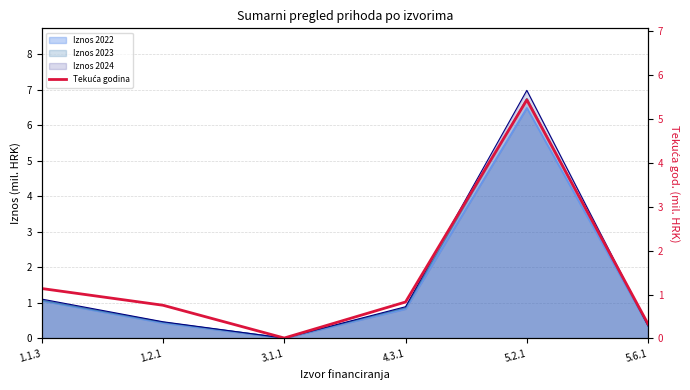

Where is the first local minimum?

3.1.1